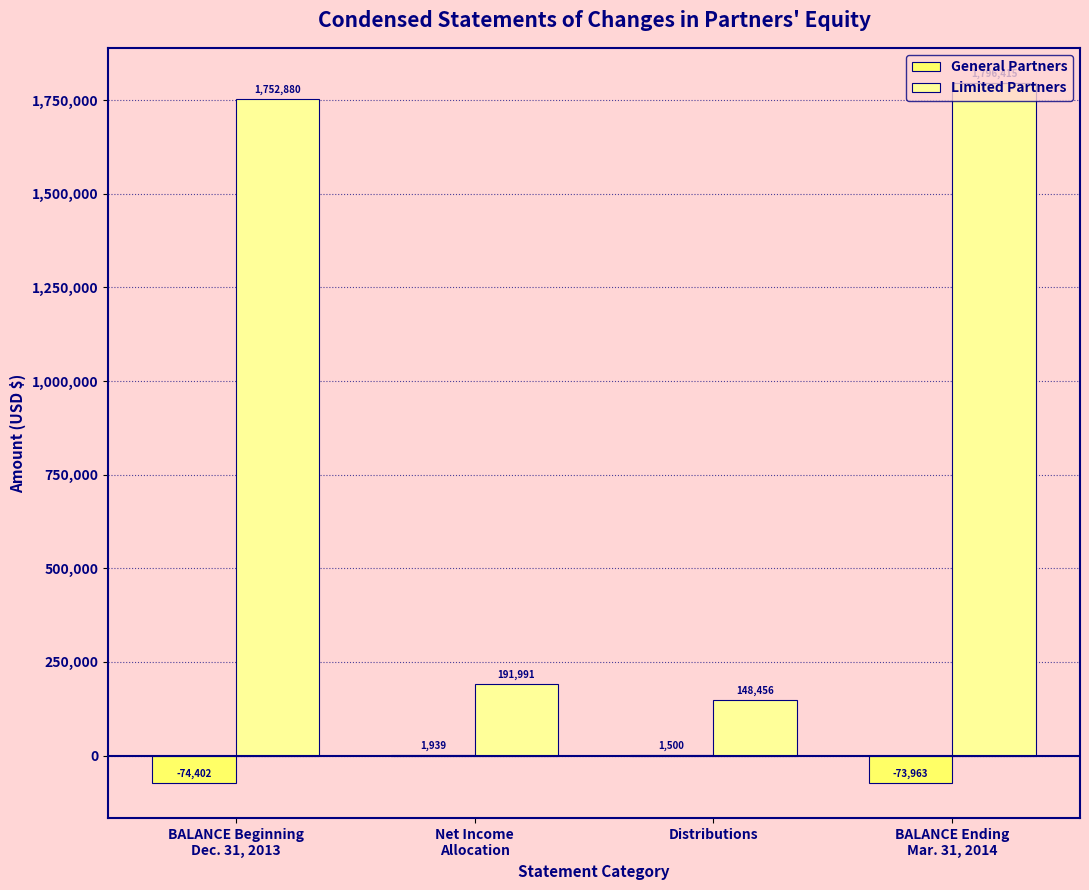

What is the total value across all series at BALANCE Ending
Mar. 31, 2014?

1722452